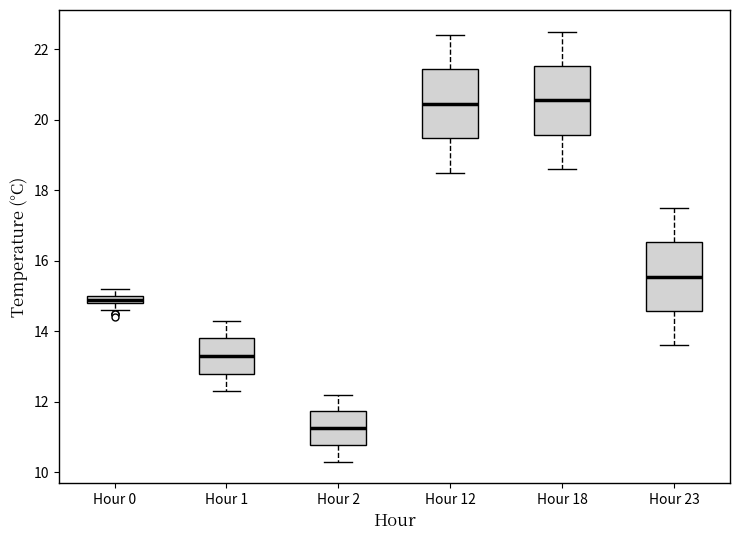

Where is the upper edge of the box for Hour 1 on the y-axis? The values are not printed on the chart, so give them approximately, as read against the axis.

13.8